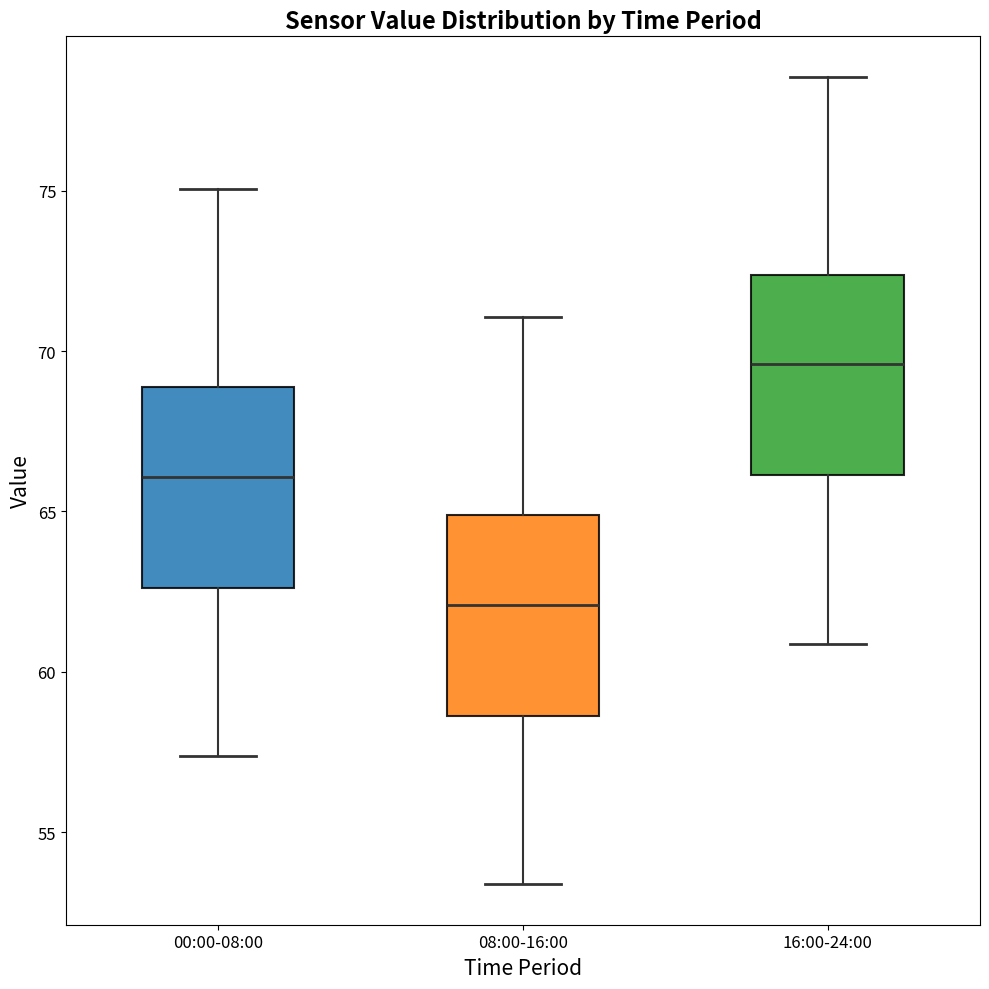

Which box has the lowest median line?

08:00-16:00